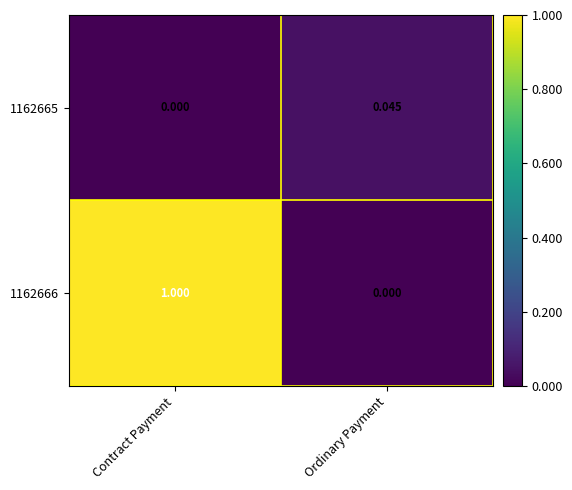

Between Contract Payment and Ordinary Payment, which series saw the biggest shift?

1162666